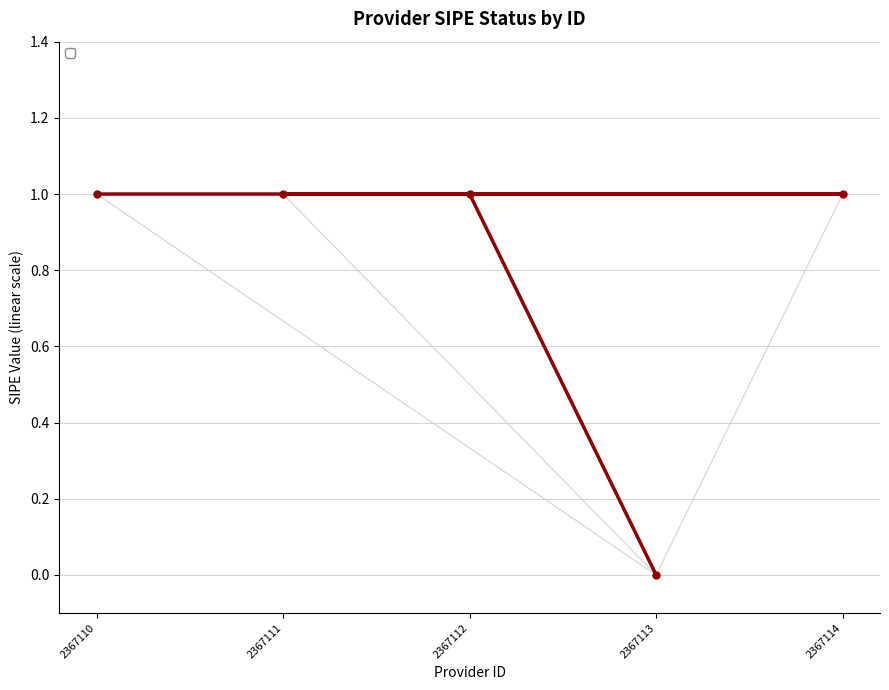

How many values are between 1 and 2?

4